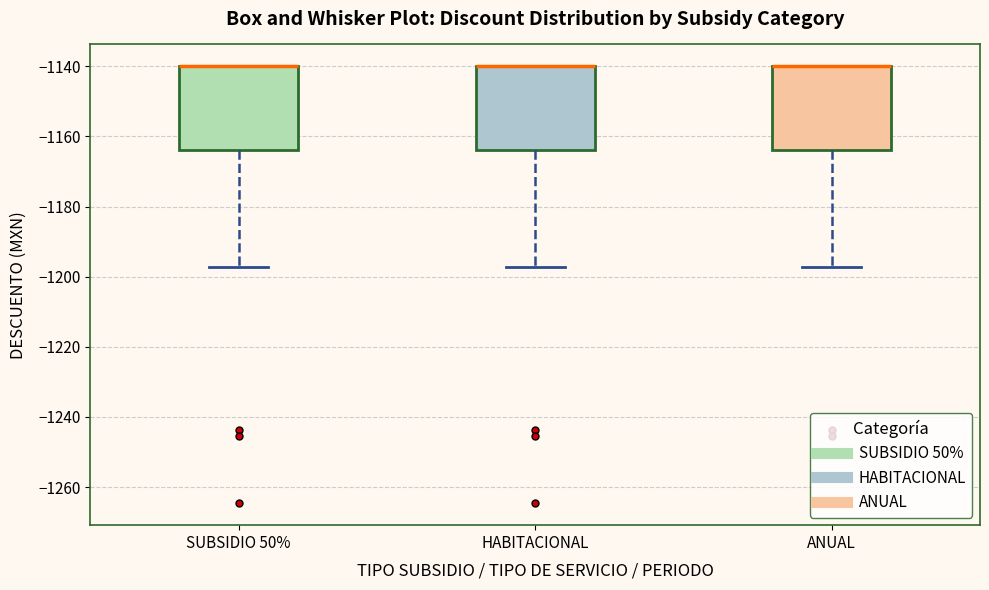

Reading left to right, read every box against the y-axis: the position of its median line, the range the box covers, and the ends of its whiskers. The values are not printed on the chart, so give them approximately, as read against the axis.

SUBSIDIO 50%: median -1140 (drawn on the box's upper edge), box -1164 to -1140, whiskers -1198 to -1140
HABITACIONAL: median -1140 (drawn on the box's upper edge), box -1164 to -1140, whiskers -1198 to -1140
ANUAL: median -1140 (drawn on the box's upper edge), box -1164 to -1140, whiskers -1198 to -1140